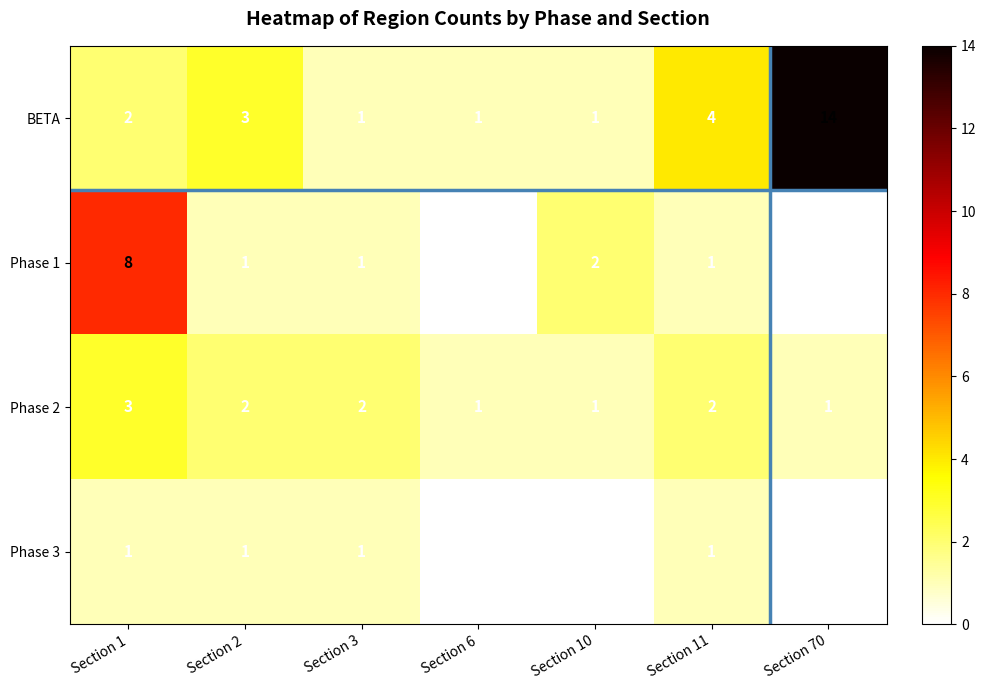

What is the sum of all Phase 2 values?

12